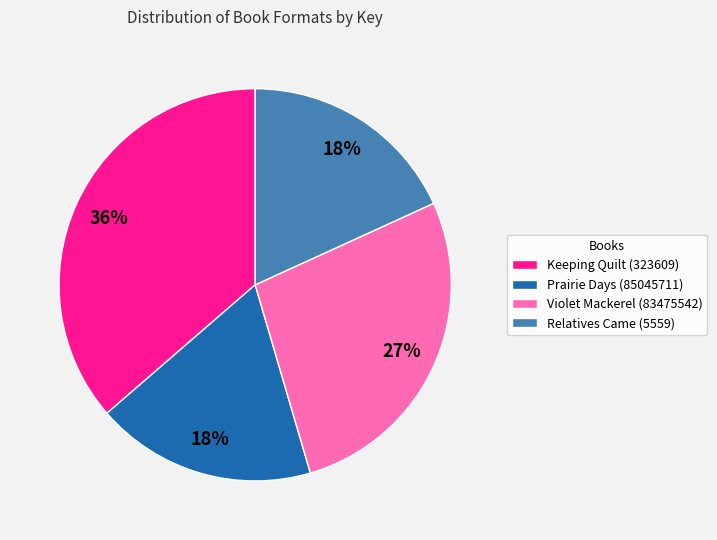

To the nearest percent, what is the average slice percentage?

25%